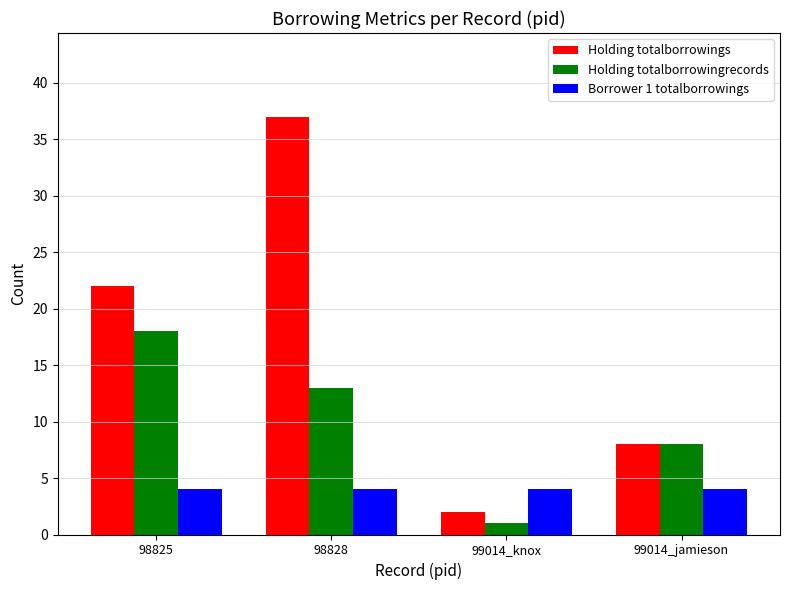

Where is Holding totalborrowings nearest to the value 19?

98825